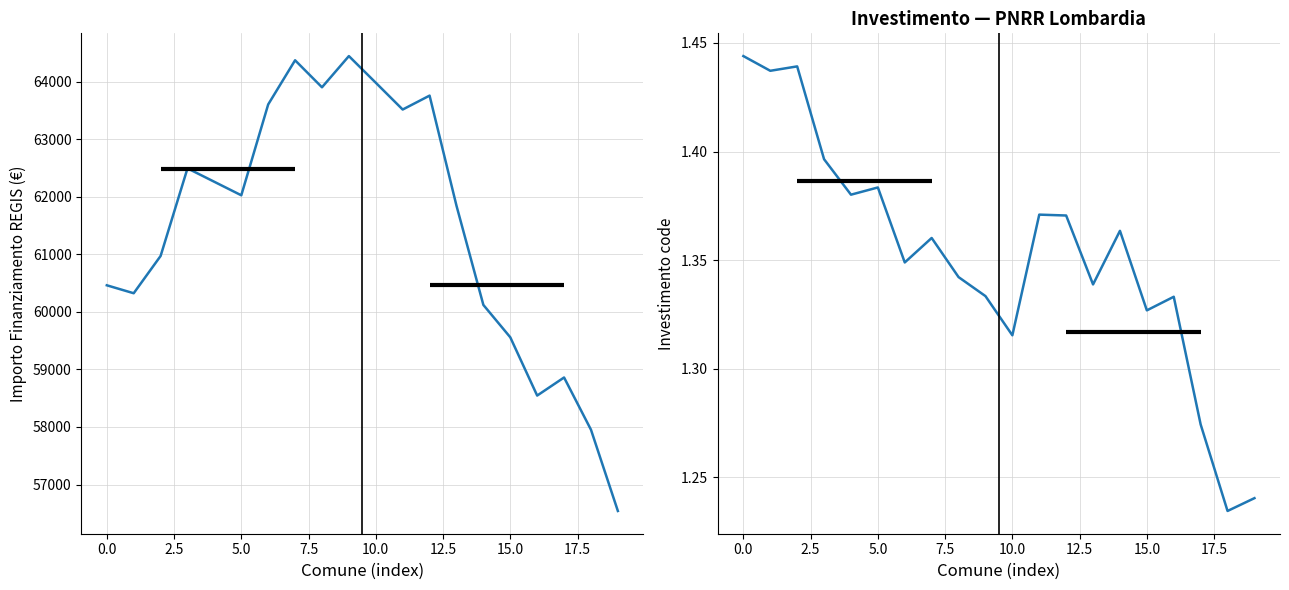

At which label does Importo Finanziamento REGIS reach its minimum?

19